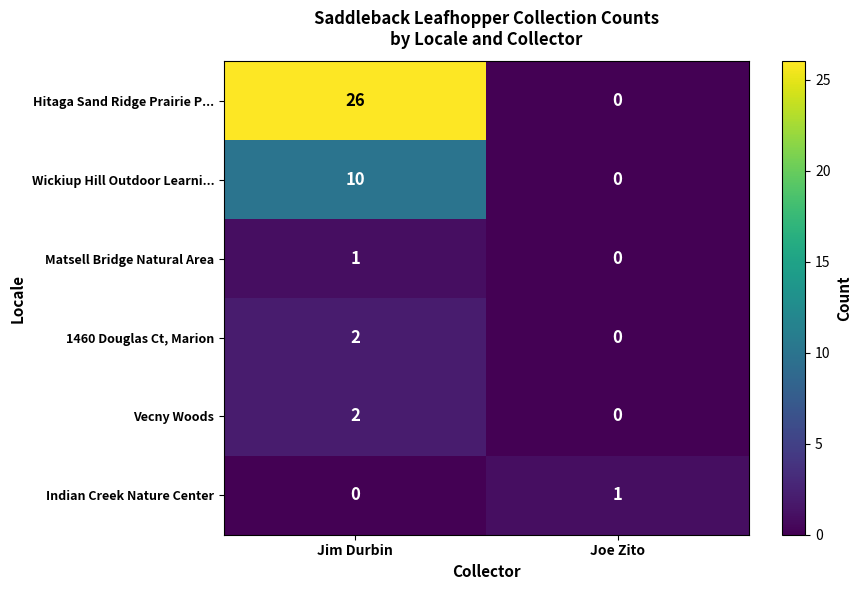

How many categories are shown in the chart?

2